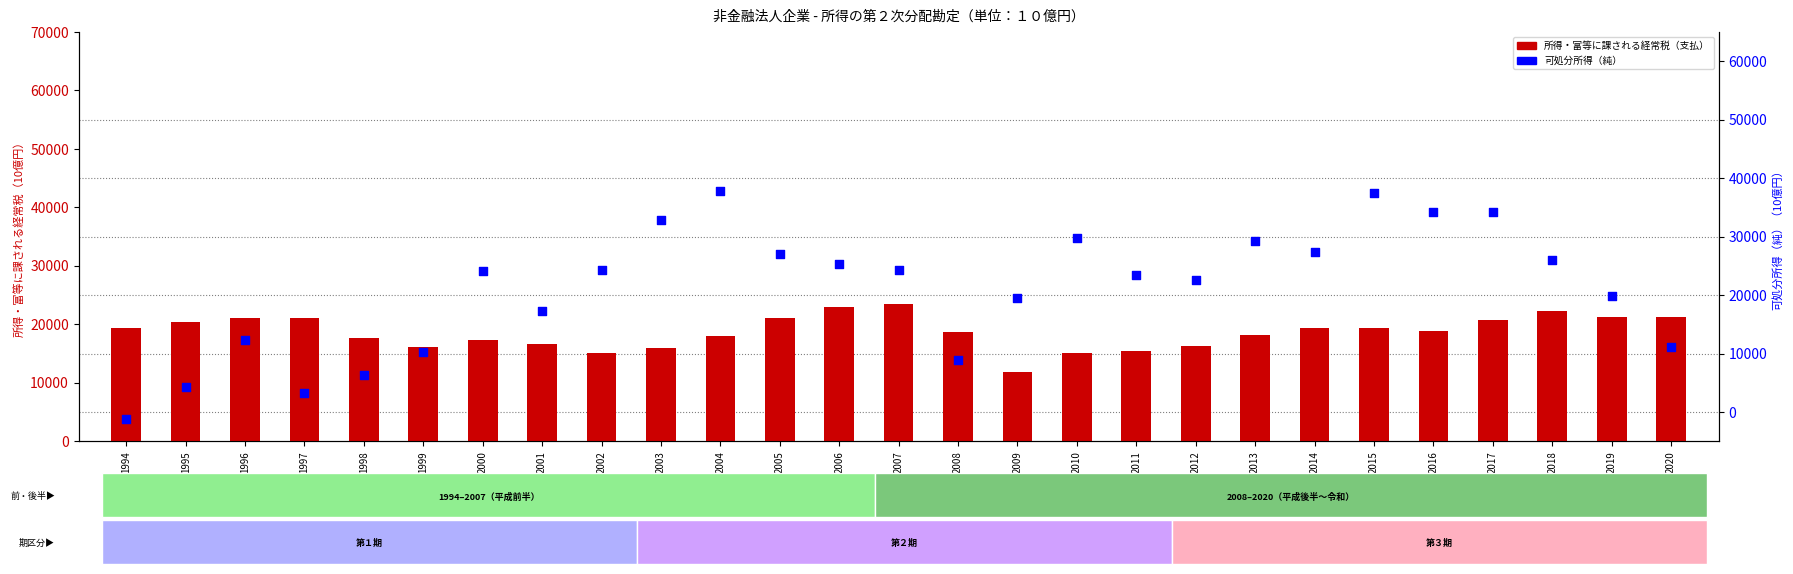

At which category is the sum across all series the highest?

2015